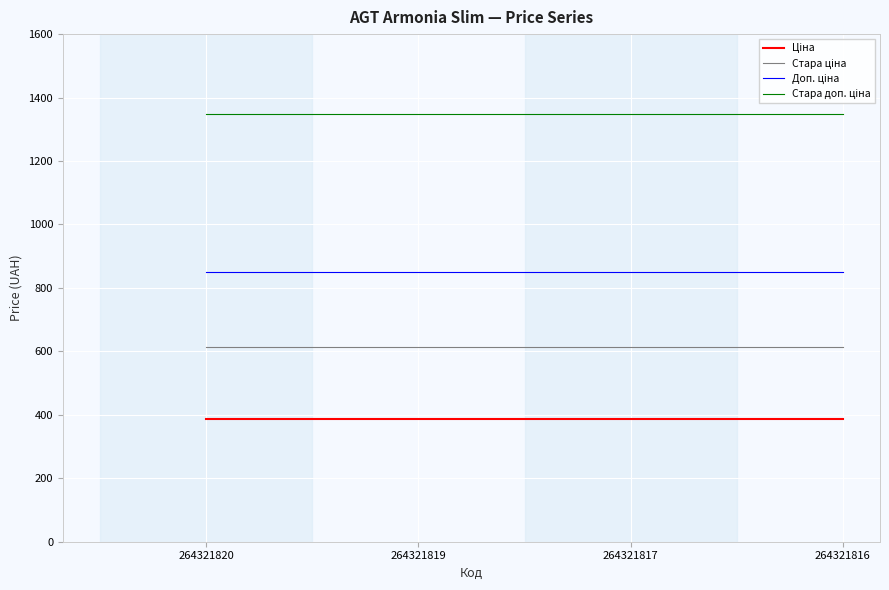

What is the spread (max minus min) of values at 264321820?

962.9